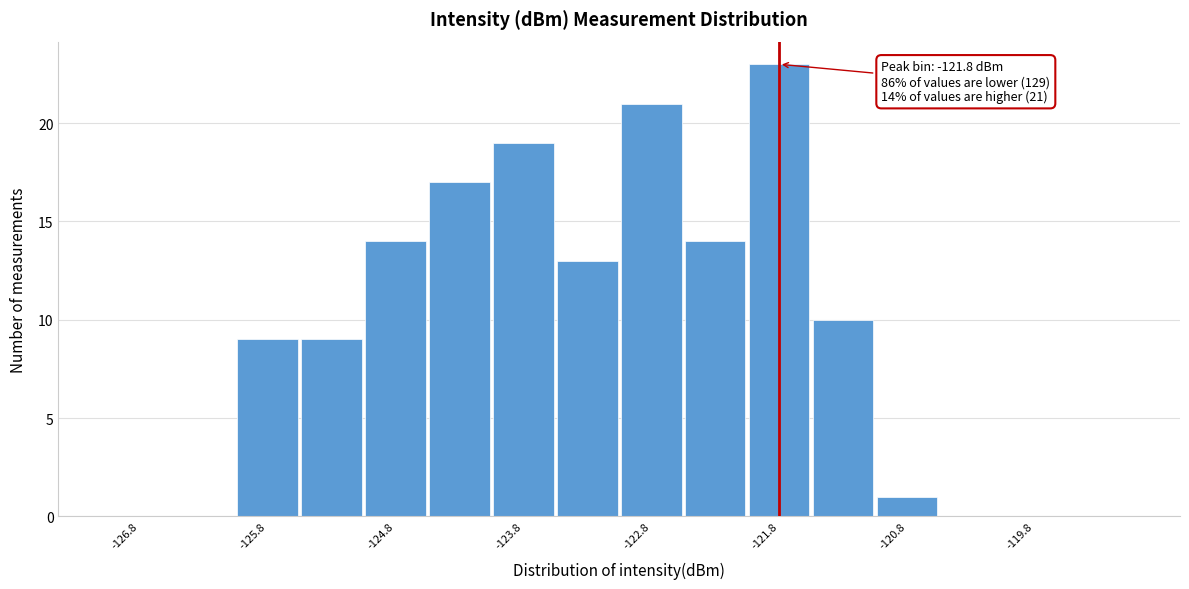

Over which range of the x-axis is the bar tallest?

-122.0 to -121.5